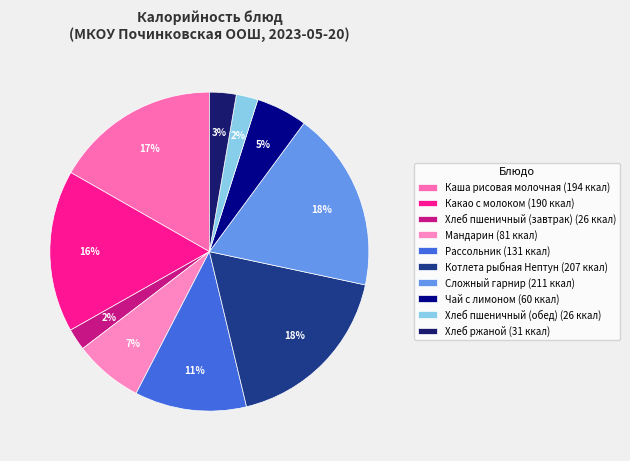

How many slices are in this pie chart?

10